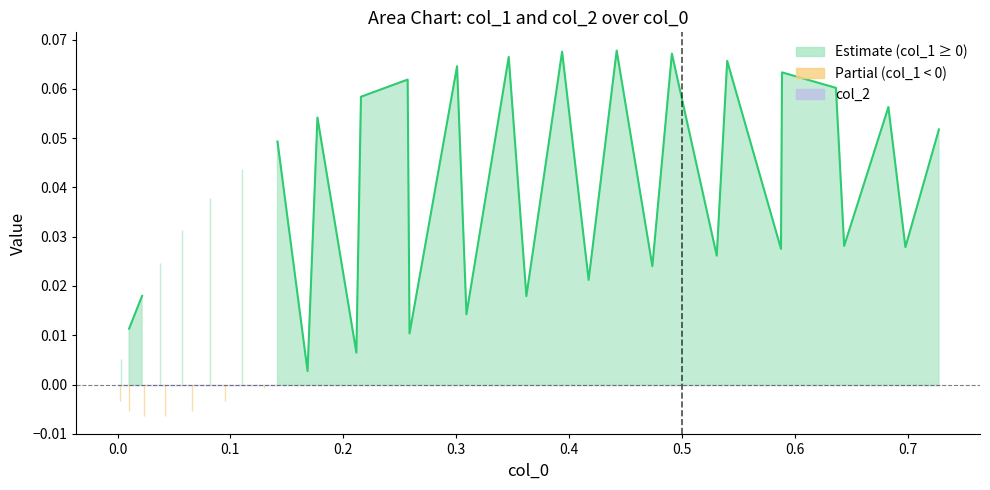

How many data points in col_1_upper are above 0?

32